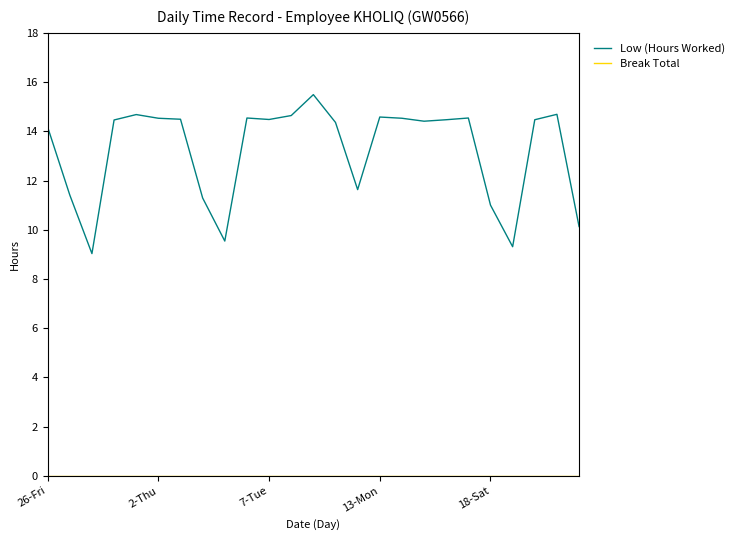

Which series has the widest spread of values?

Low (Hours Worked)